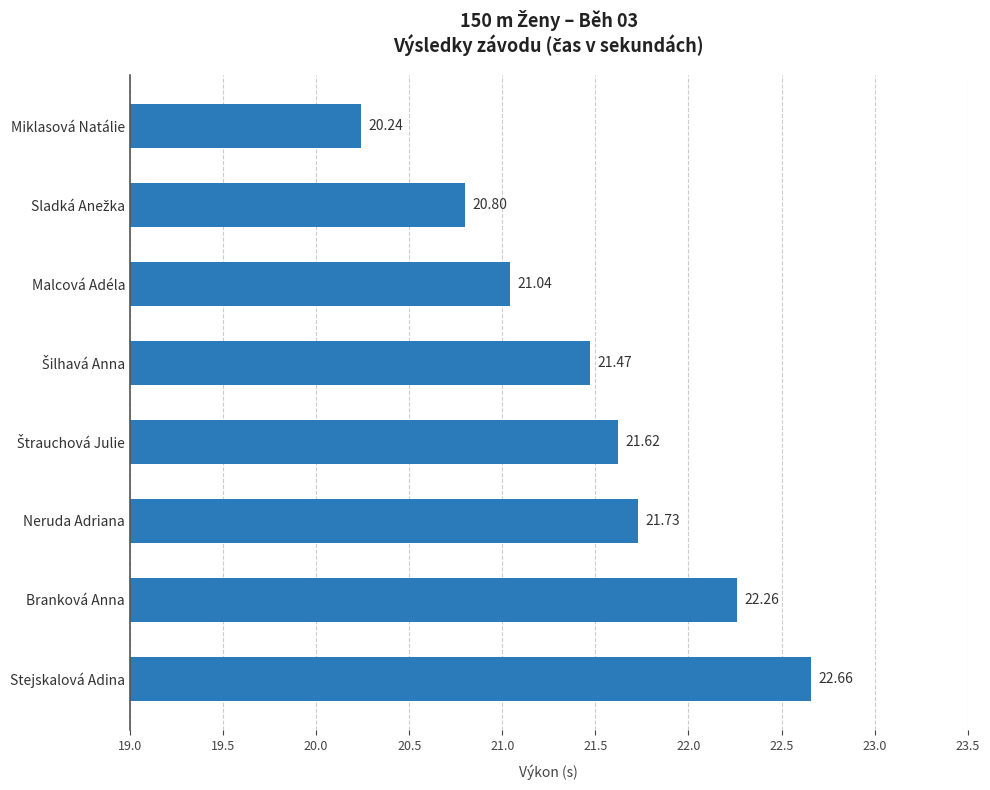

Are the bars horizontal?

Yes